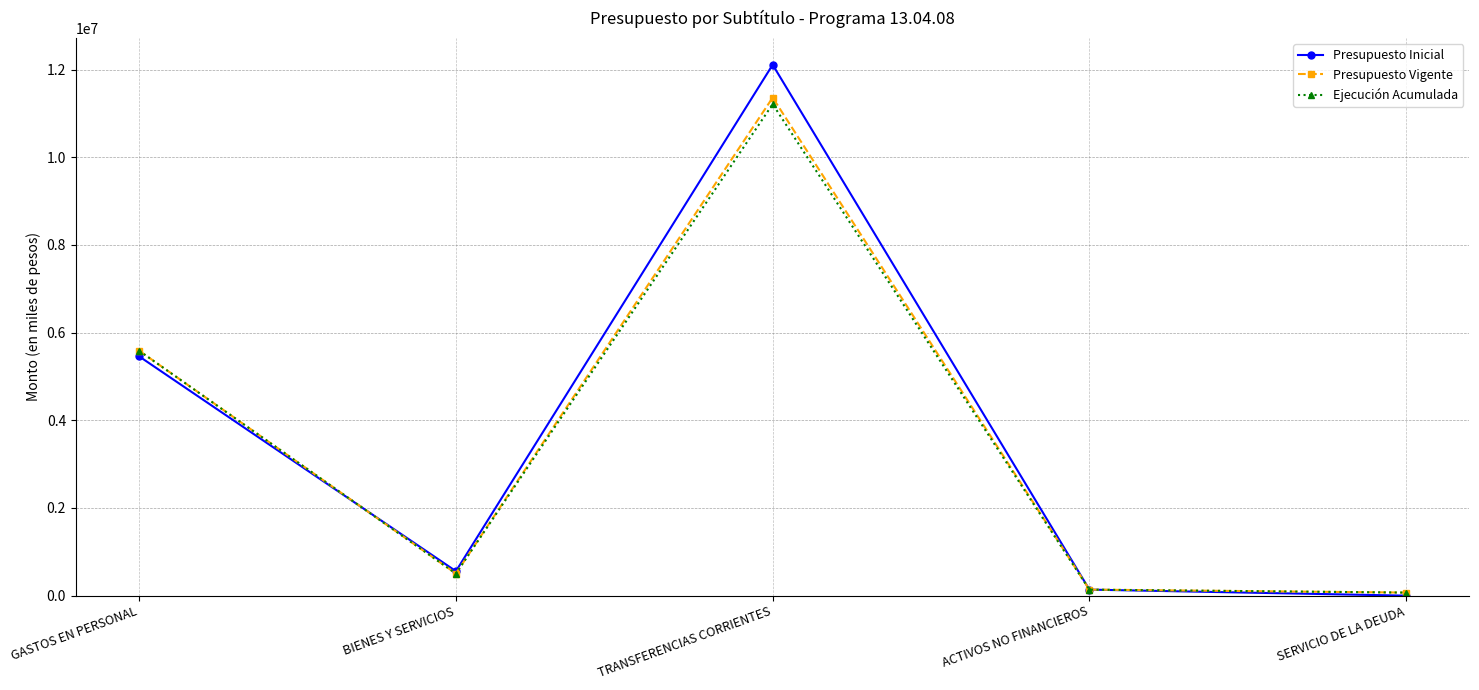

At which category does Presupuesto Inicial reach its first local valley?

BIENES Y SERVICIOS